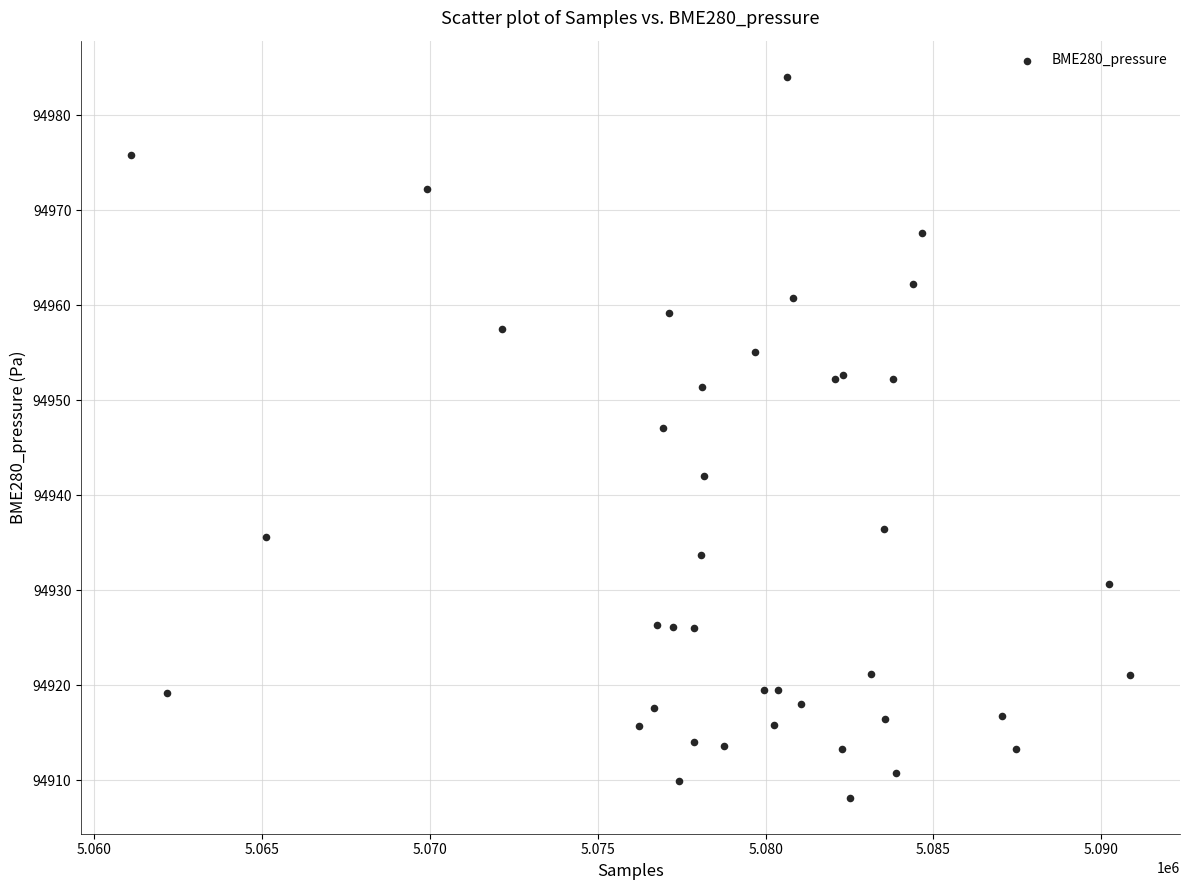

What Y value in the scatter plot is closest to 94946?

94947.1